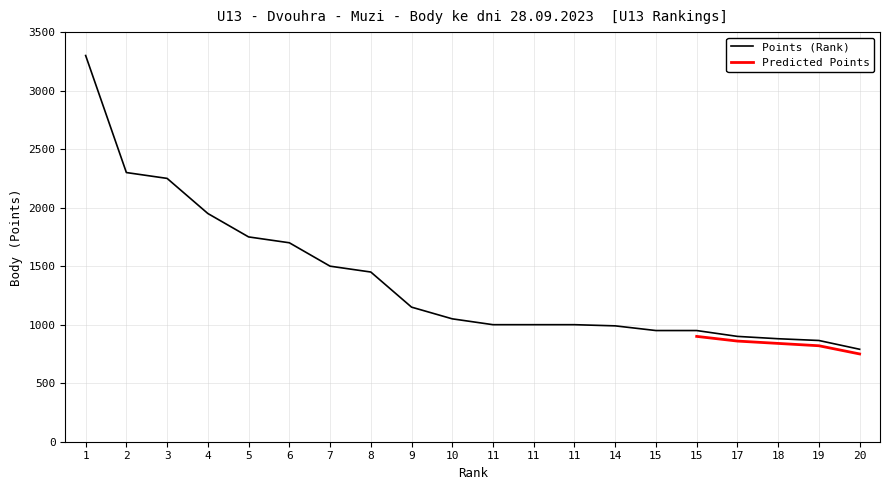

What is the sum of all values?

27725